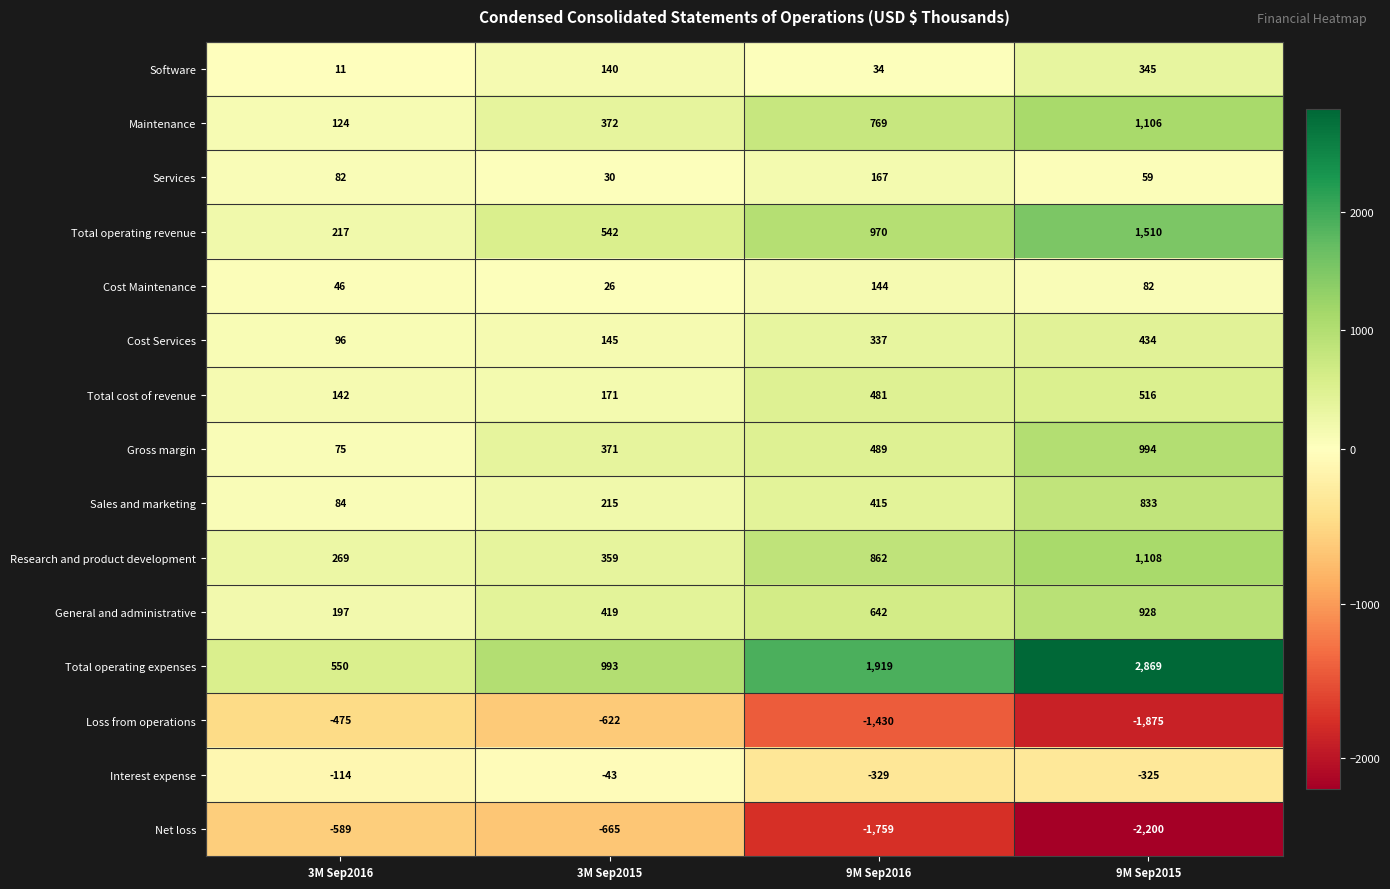

What value does the Research and product development series have at 3M Sep2016, to the nearest 50?

250